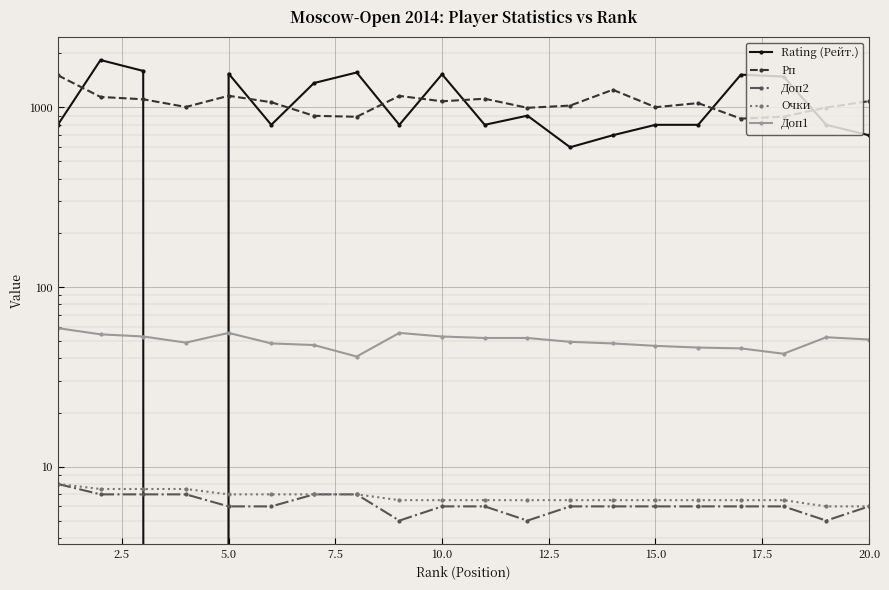

What is the greatest value displayed?

1836.0